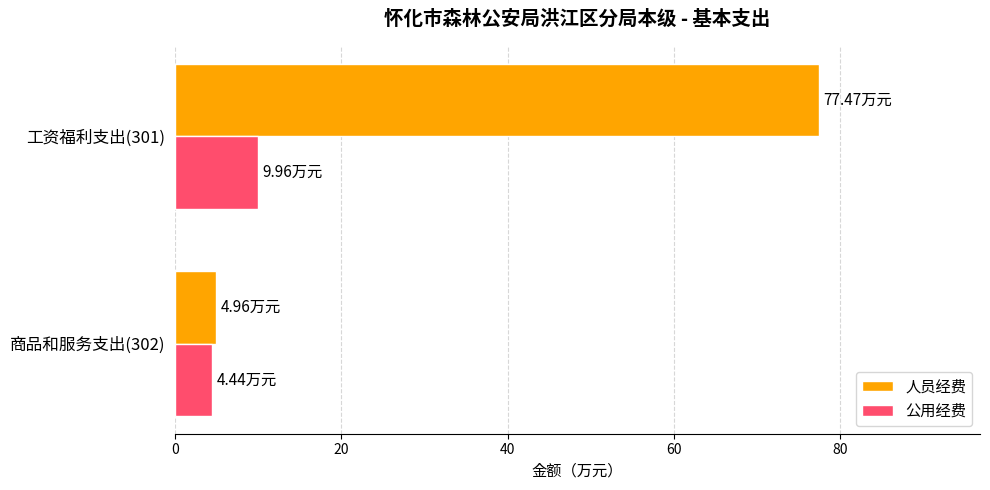

Rank the series by their average value, from lowest to highest.

公用经费, 人员经费